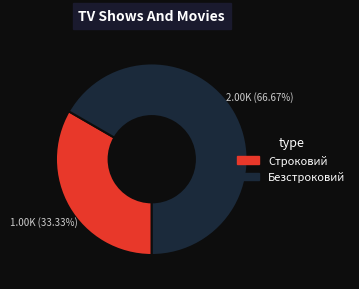

What percentage is NOT represented by Строковий?

66.7%